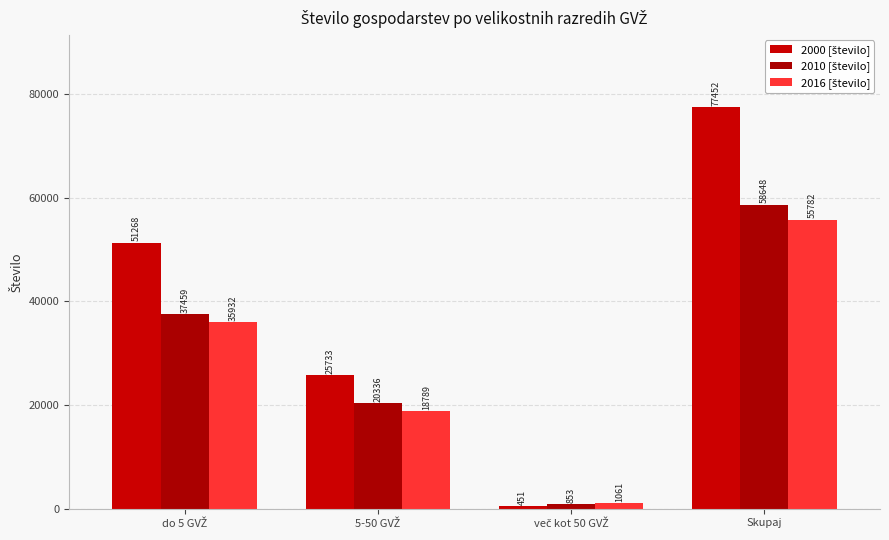

List the series in order of their peak value, highest first.

2000 [število], 2010 [število], 2016 [število]